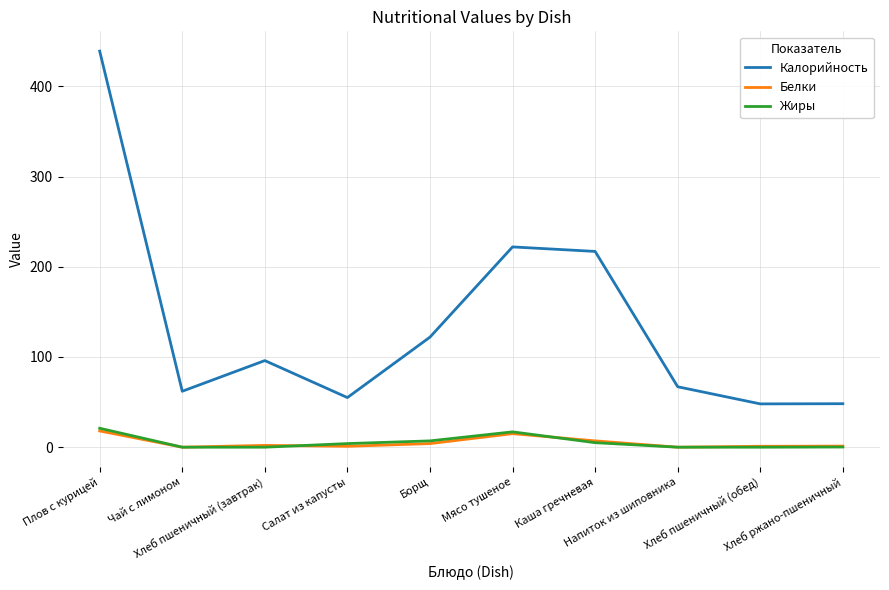

Which series has the largest total across all categories?

Калорийность